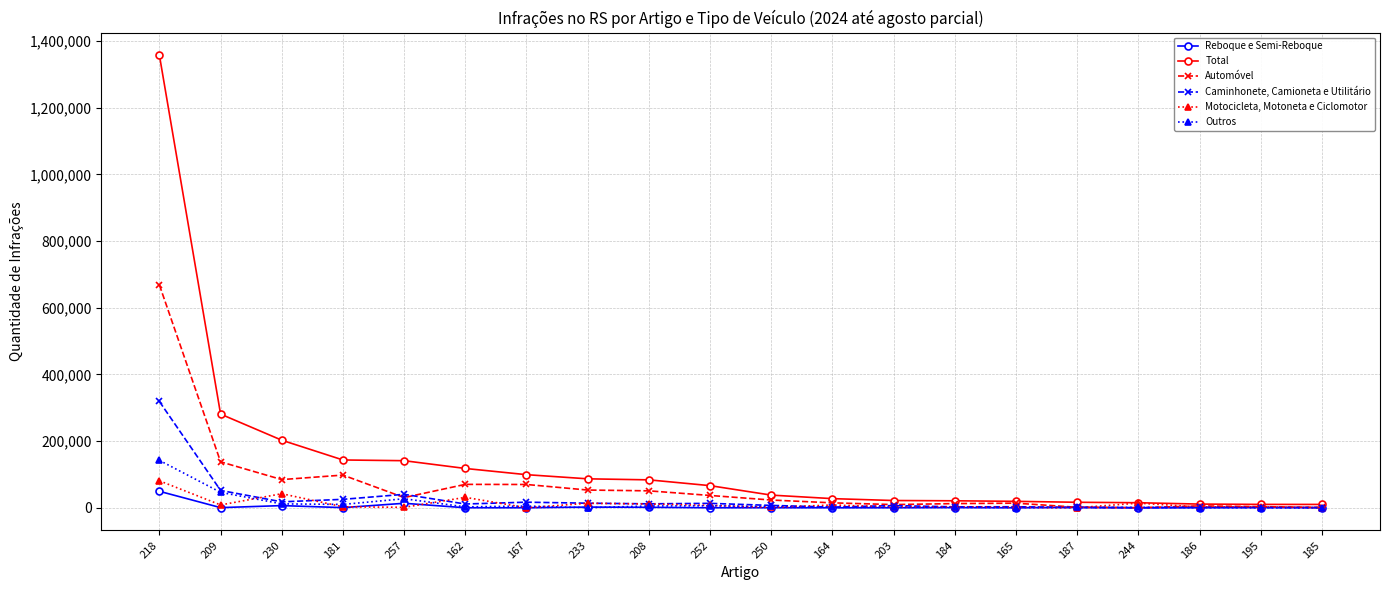

What is the difference between the maximum and minimum values in the Automóvel series?

668409